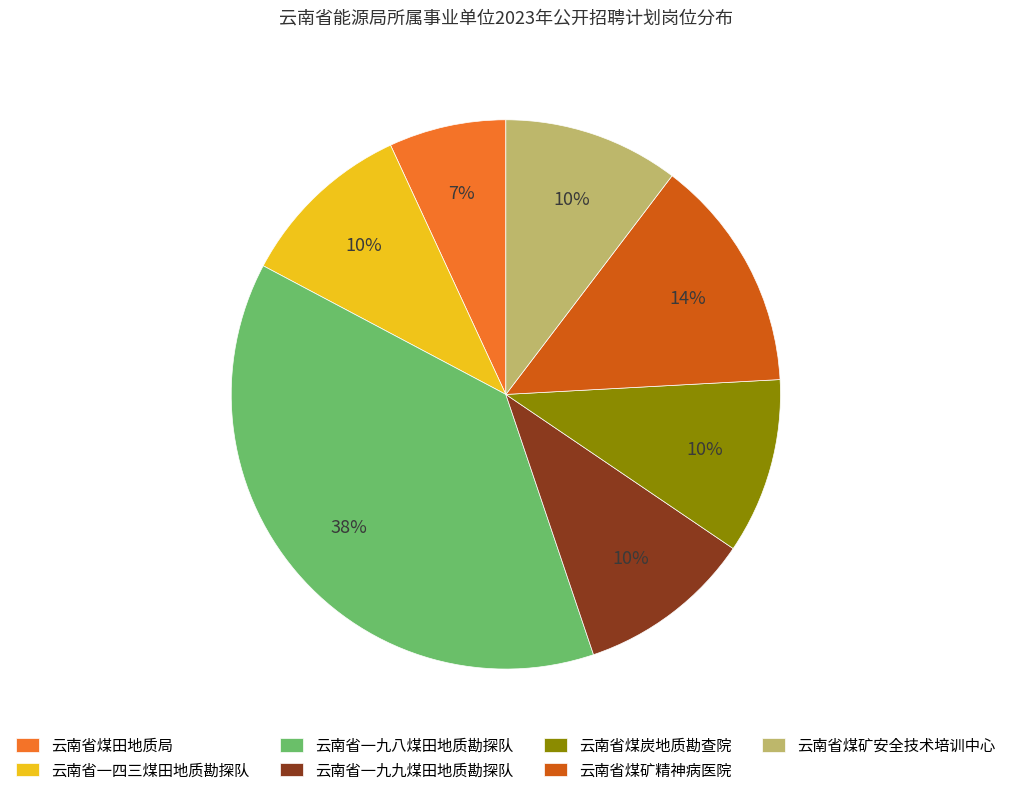

How many slices are in this pie chart?

7